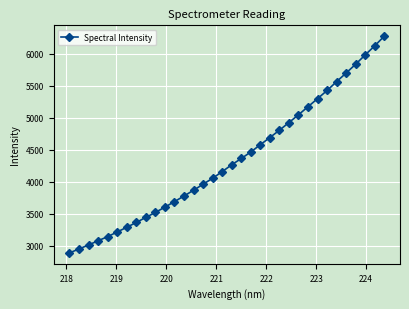

What is the smallest value displayed?

2885.8